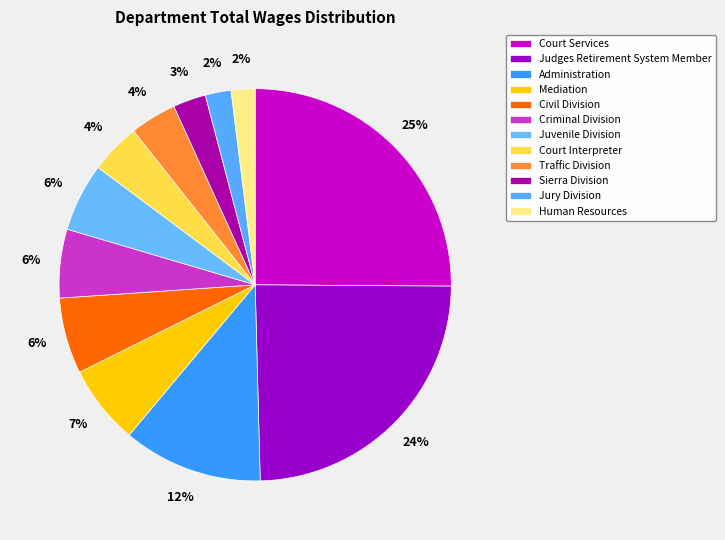

How many slices are in this pie chart?

12